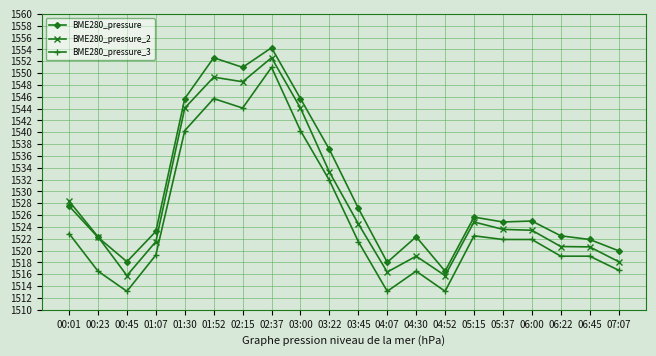

Is this an area chart (filled region under the line)?

No